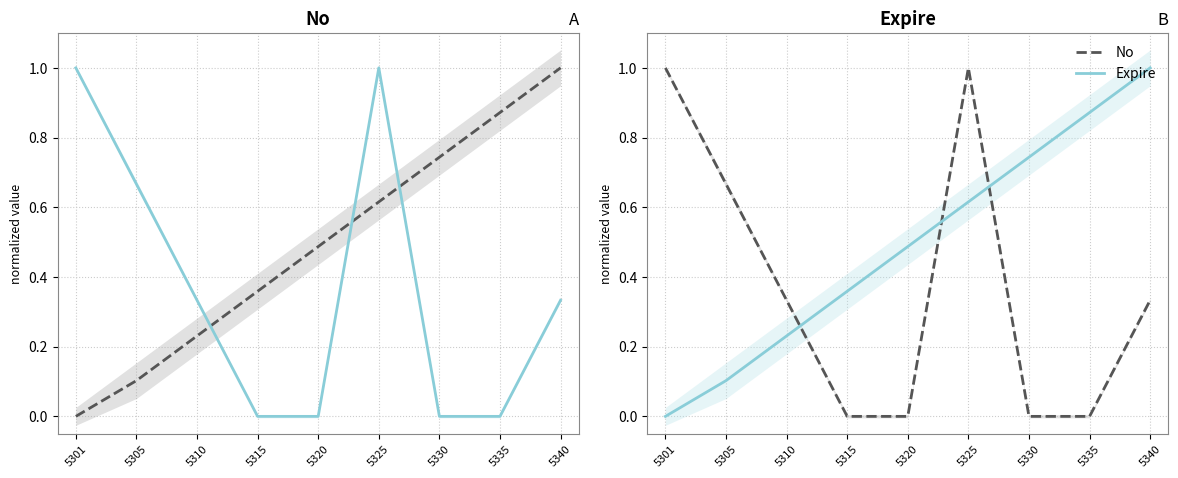

What is the average value of the No series?

0.4